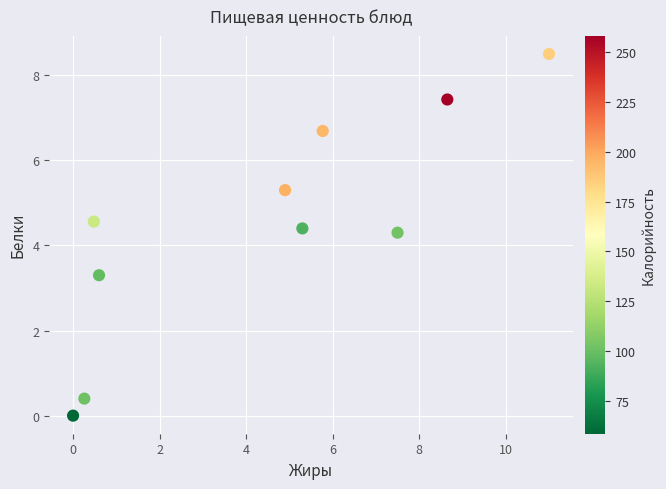

What Y value in the scatter plot is closest to 4?

4.3